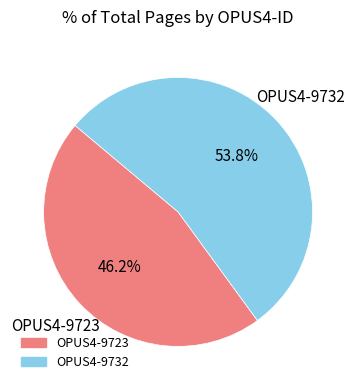

What is the smallest slice in the pie chart?

OPUS4-9723